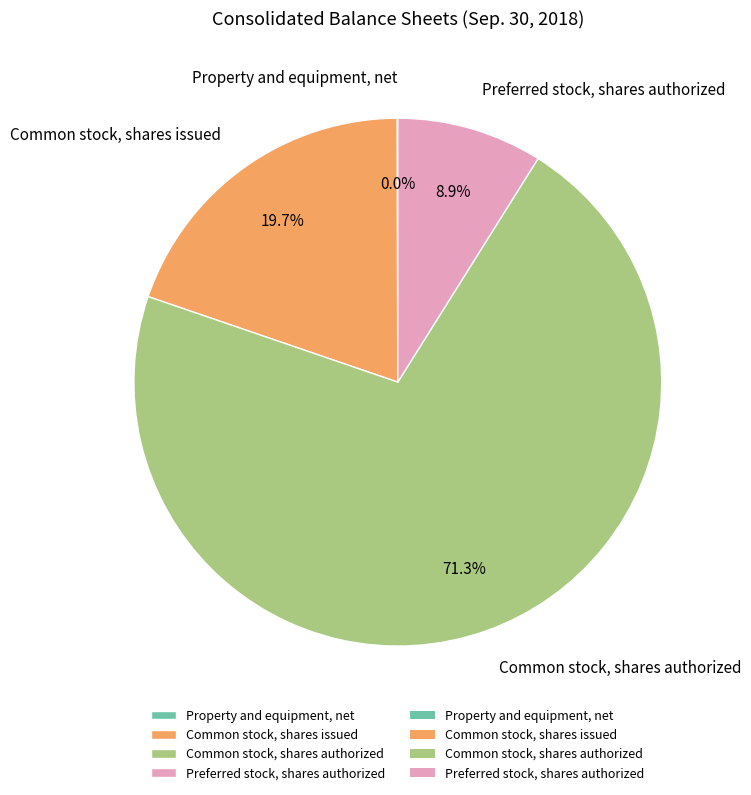

Does Common stock, shares authorized account for over 50% of the chart?

Yes